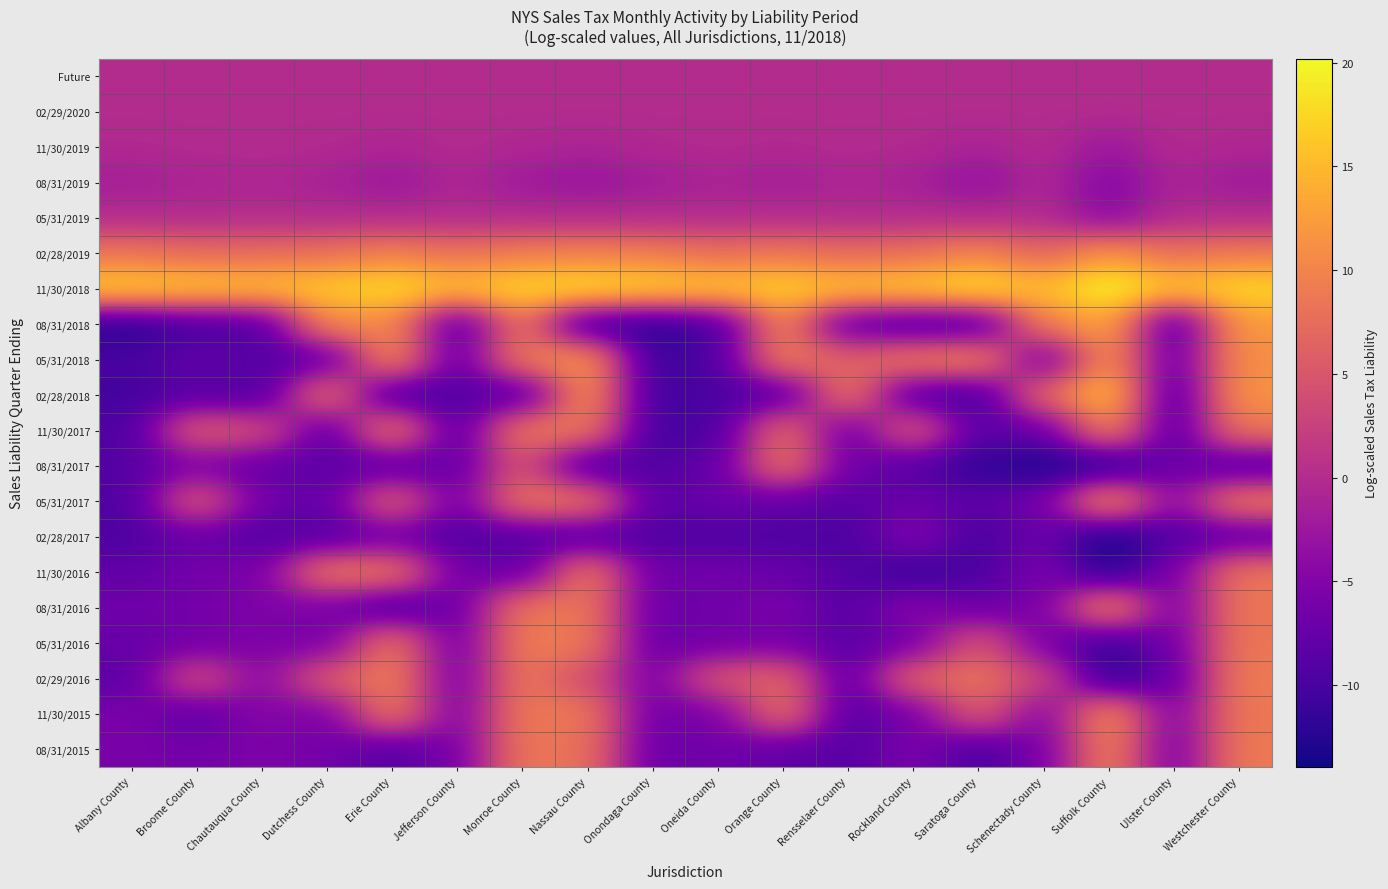

Reading left to right, transcribe all the data shown in this chart.

Future: Albany County=0.0	Broome County=0.0	Chautauqua County=0.0	Dutchess County=0.0	Erie County=0.0	Jefferson County=0.0	Monroe County=0.0	Nassau County=0.0	Onondaga County=0.0	Oneida County=0.0	Orange County=0.0	Rensselaer County=0.0	Rockland County=0.0	Saratoga County=0.0	Schenectady County=0.0	Suffolk County=0.0	Ulster County=0.0	Westchester County=0.0
02/29/2020: Albany County=0.0	Broome County=0.0	Chautauqua County=0.0	Dutchess County=0.0	Erie County=0.0	Jefferson County=0.0	Monroe County=0.0	Nassau County=0.0	Onondaga County=0.0	Oneida County=0.0	Orange County=0.0	Rensselaer County=0.0	Rockland County=0.0	Saratoga County=0.0	Schenectady County=0.0	Suffolk County=0.0	Ulster County=0.0	Westchester County=0.0
11/30/2019: Albany County=-0.4	Broome County=-0.2	Chautauqua County=-0.1	Dutchess County=-0.3	Erie County=-0.8	Jefferson County=-0.1	Monroe County=-0.6	Nassau County=-1.0	Onondaga County=-0.5	Oneida County=-0.2	Orange County=-0.4	Rensselaer County=-0.1	Rockland County=-0.3	Saratoga County=-1.2	Schenectady County=-0.1	Suffolk County=-2.6	Ulster County=-0.2	Westchester County=-0.6
08/31/2019: Albany County=-1.6	Broome County=-1.1	Chautauqua County=-0.7	Dutchess County=-1.3	Erie County=-2.6	Jefferson County=-0.8	Monroe County=-2.2	Nassau County=-2.9	Onondaga County=-1.9	Oneida County=-1.1	Orange County=-1.7	Rensselaer County=-0.8	Rockland County=-1.4	Saratoga County=-3.5	Schenectady County=-0.6	Suffolk County=-4.7	Ulster County=-1.0	Westchester County=-2.2
05/31/2019: Albany County=0.0	Broome County=0.0	Chautauqua County=0.0	Dutchess County=0.0	Erie County=0.0	Jefferson County=0.0	Monroe County=0.0	Nassau County=0.0	Onondaga County=0.0	Oneida County=0.0	Orange County=0.0	Rensselaer County=0.0	Rockland County=0.0	Saratoga County=0.0	Schenectady County=0.0	Suffolk County=-4.3	Ulster County=0.0	Westchester County=0.0
02/28/2019: Albany County=8.5	Broome County=7.5	Chautauqua County=7.5	Dutchess County=8.1	Erie County=9.7	Jefferson County=8.2	Monroe County=9.4	Nassau County=9.9	Onondaga County=9.4	Oneida County=7.9	Orange County=8.7	Rensselaer County=7.3	Rockland County=8.1	Saratoga County=10.1	Schenectady County=6.8	Suffolk County=11.7	Ulster County=7.9	Westchester County=9.1
11/30/2018: Albany County=16.9	Broome County=16.2	Chautauqua County=15.5	Dutchess County=16.5	Erie County=17.9	Jefferson County=15.6	Monroe County=17.5	Nassau County=18.3	Onondaga County=17.2	Oneida County=16.2	Orange County=17.0	Rensselaer County=15.7	Rockland County=16.6	Saratoga County=18.5	Schenectady County=15.3	Suffolk County=20.2	Ulster County=16.0	Westchester County=17.5
08/31/2018: Albany County=-12.4	Broome County=-10.0	Chautauqua County=-9.4	Dutchess County=10.5	Erie County=10.6	Jefferson County=-9.4	Monroe County=8.7	Nassau County=-11.4	Onondaga County=-12.4	Oneida County=-10.1	Orange County=10.5	Rensselaer County=-8.4	Rockland County=-10.1	Saratoga County=-10.0	Schenectady County=9.5	Suffolk County=13.2	Ulster County=-9.8	Westchester County=12.3
05/31/2018: Albany County=-9.9	Broome County=-7.7	Chautauqua County=-8.9	Dutchess County=-8.5	Erie County=11.3	Jefferson County=-7.8	Monroe County=9.1	Nassau County=12.3	Onondaga County=-11.3	Oneida County=-9.5	Orange County=9.7	Rensselaer County=6.0	Rockland County=9.4	Saratoga County=10.4	Schenectady County=-7.3	Suffolk County=11.7	Ulster County=-7.6	Westchester County=11.0
02/28/2018: Albany County=-10.4	Broome County=-8.7	Chautauqua County=-9.7	Dutchess County=9.0	Erie County=-10.8	Jefferson County=-9.2	Monroe County=-9.4	Nassau County=12.1	Onondaga County=-10.7	Oneida County=-9.6	Orange County=-9.4	Rensselaer County=9.5	Rockland County=-9.6	Saratoga County=-10.5	Schenectady County=7.4	Suffolk County=15.6	Ulster County=-9.9	Westchester County=11.7
11/30/2017: Albany County=-9.4	Broome County=6.4	Chautauqua County=4.1	Dutchess County=-8.9	Erie County=9.8	Jefferson County=-9.0	Monroe County=9.3	Nassau County=8.9	Onondaga County=-10.6	Oneida County=-9.6	Orange County=8.0	Rensselaer County=-7.4	Rockland County=6.2	Saratoga County=-8.7	Schenectady County=-7.2	Suffolk County=10.3	Ulster County=-9.3	Westchester County=8.6
08/31/2017: Albany County=-9.0	Broome County=-5.6	Chautauqua County=-7.7	Dutchess County=-8.2	Erie County=-8.9	Jefferson County=-7.5	Monroe County=4.8	Nassau County=-10.2	Onondaga County=-9.1	Oneida County=-7.8	Orange County=8.8	Rensselaer County=-6.6	Rockland County=-9.0	Saratoga County=-11.8	Schenectady County=-13.2	Suffolk County=-13.1	Ulster County=-6.6	Westchester County=-9.7
05/31/2017: Albany County=-9.3	Broome County=6.0	Chautauqua County=-6.3	Dutchess County=-8.0	Erie County=6.9	Jefferson County=-6.8	Monroe County=8.8	Nassau County=8.8	Onondaga County=-8.5	Oneida County=-6.8	Orange County=-7.8	Rensselaer County=-8.6	Rockland County=-6.9	Saratoga County=-8.2	Schenectady County=-6.2	Suffolk County=11.8	Ulster County=-4.5	Westchester County=9.4
02/28/2017: Albany County=-9.5	Broome County=-7.2	Chautauqua County=-9.2	Dutchess County=-9.1	Erie County=-6.9	Jefferson County=-9.3	Monroe County=-9.3	Nassau County=-9.4	Onondaga County=-9.3	Oneida County=-9.4	Orange County=-9.3	Rensselaer County=-9.7	Rockland County=-4.8	Saratoga County=-10.0	Schenectady County=-6.8	Suffolk County=-13.9	Ulster County=-9.1	Westchester County=-8.5
11/30/2016: Albany County=-7.9	Broome County=-6.2	Chautauqua County=-5.7	Dutchess County=9.2	Erie County=9.1	Jefferson County=-6.2	Monroe County=-7.7	Nassau County=9.2	Onondaga County=-6.8	Oneida County=-6.3	Orange County=-7.3	Rensselaer County=-8.9	Rockland County=-11.1	Saratoga County=-9.7	Schenectady County=-5.3	Suffolk County=-12.6	Ulster County=-5.8	Westchester County=8.6
08/31/2016: Albany County=-6.5	Broome County=-6.3	Chautauqua County=-5.3	Dutchess County=-5.9	Erie County=-10.5	Jefferson County=-7.0	Monroe County=8.6	Nassau County=8.6	Onondaga County=-7.2	Oneida County=-6.5	Orange County=-5.7	Rensselaer County=-8.8	Rockland County=-4.6	Saratoga County=-7.2	Schenectady County=-5.9	Suffolk County=11.0	Ulster County=-6.1	Westchester County=8.6
05/31/2016: Albany County=-7.4	Broome County=-6.4	Chautauqua County=-5.4	Dutchess County=-6.0	Erie County=9.1	Jefferson County=-6.8	Monroe County=9.3	Nassau County=8.9	Onondaga County=-7.2	Oneida County=-6.4	Orange County=-6.2	Rensselaer County=-8.5	Rockland County=-6.2	Saratoga County=5.2	Schenectady County=-5.9	Suffolk County=-11.4	Ulster County=-6.3	Westchester County=8.6
02/29/2016: Albany County=-8.4	Broome County=4.4	Chautauqua County=-4.4	Dutchess County=5.8	Erie County=9.4	Jefferson County=-6.3	Monroe County=8.7	Nassau County=4.0	Onondaga County=-5.9	Oneida County=5.1	Orange County=6.9	Rensselaer County=-8.5	Rockland County=6.8	Saratoga County=8.2	Schenectady County=3.3	Suffolk County=-12.1	Ulster County=-7.6	Westchester County=9.1
11/30/2015: Albany County=-5.7	Broome County=-8.3	Chautauqua County=-4.6	Dutchess County=-5.8	Erie County=9.3	Jefferson County=-5.6	Monroe County=8.9	Nassau County=8.7	Onondaga County=-6.6	Oneida County=-5.6	Orange County=8.3	Rensselaer County=-8.9	Rockland County=-6.0	Saratoga County=6.1	Schenectady County=-5.1	Suffolk County=11.3	Ulster County=-5.5	Westchester County=8.8
08/31/2015: Albany County=-5.7	Broome County=-6.3	Chautauqua County=-5.4	Dutchess County=-6.2	Erie County=-9.0	Jefferson County=-5.8	Monroe County=8.8	Nassau County=7.9	Onondaga County=-7.2	Oneida County=-6.4	Orange County=-8.2	Rensselaer County=-8.8	Rockland County=-5.5	Saratoga County=-10.0	Schenectady County=-5.7	Suffolk County=10.0	Ulster County=-6.1	Westchester County=9.0